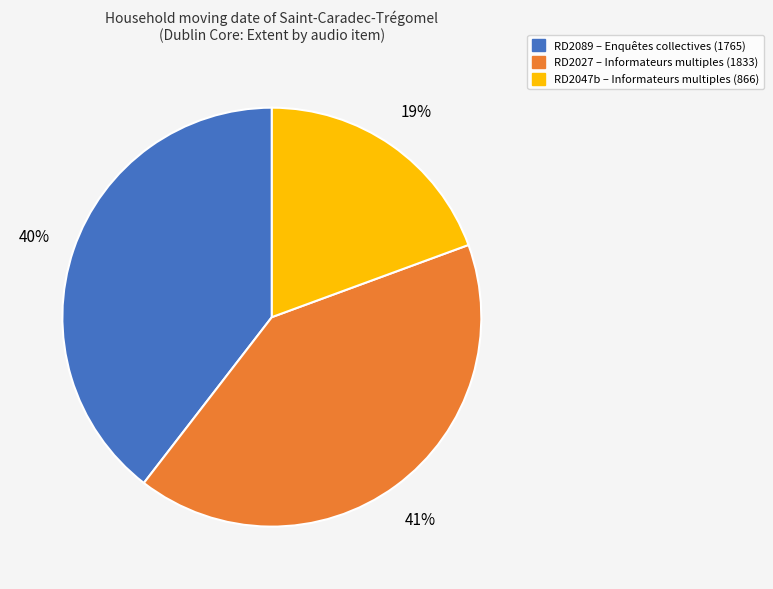

How many slices are in this pie chart?

3